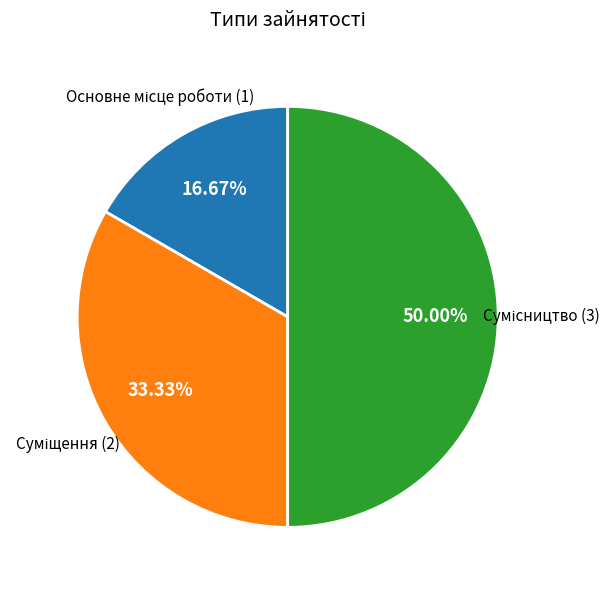

Count the number of slices in the pie.

3